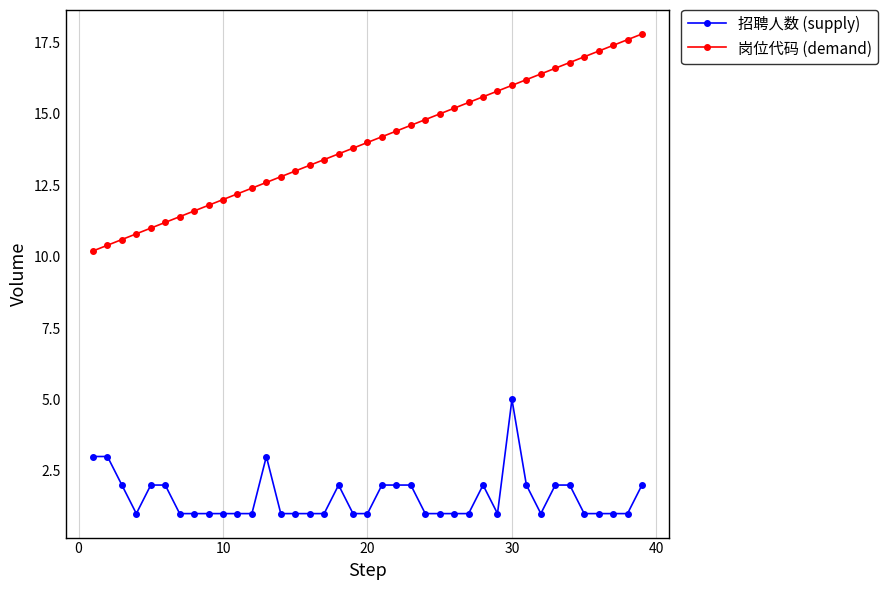

Which series has the widest spread of values?

岗位代码 (demand)